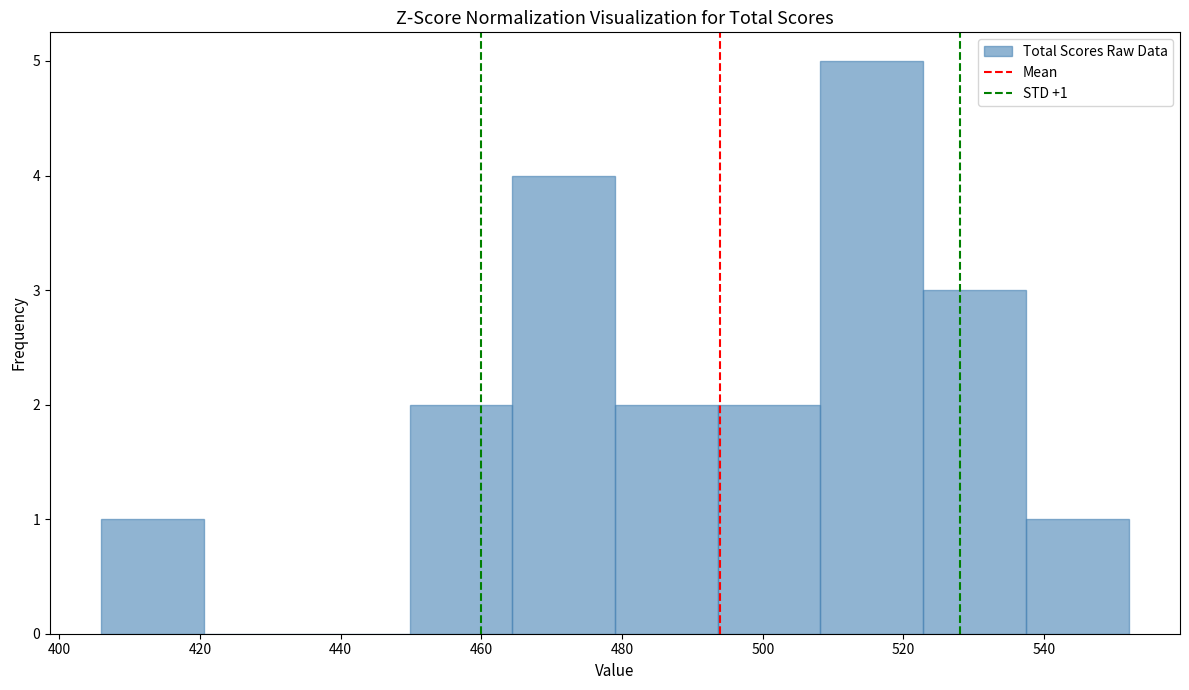

Over which range of the x-axis is the bar tallest?

508.2 to 522.8